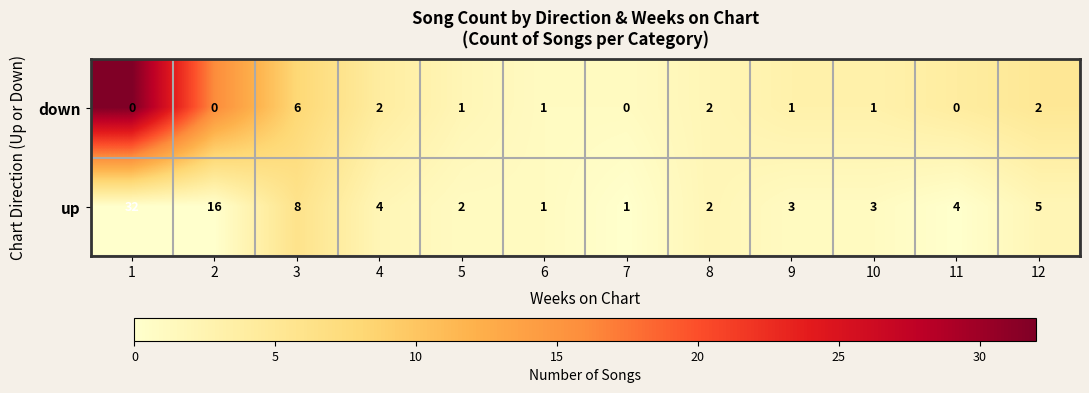

Which series changed the most between 7 and 8?

down